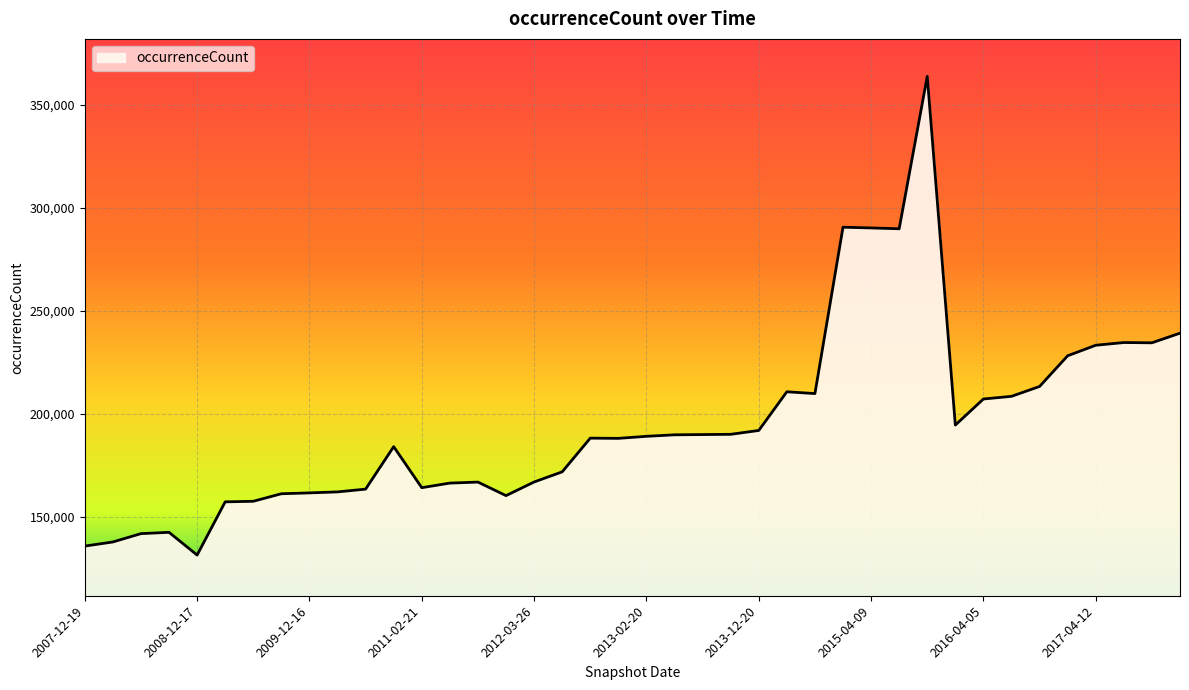

What is the minimum value shown in the chart?

131557